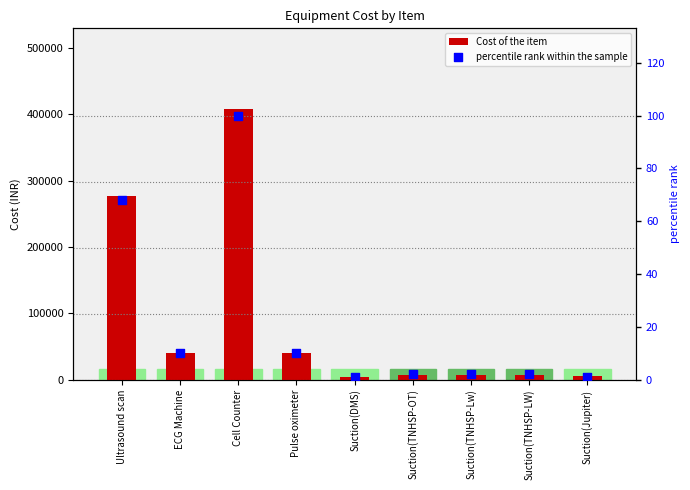

At how many categories does at least one series exceed 396586?

1